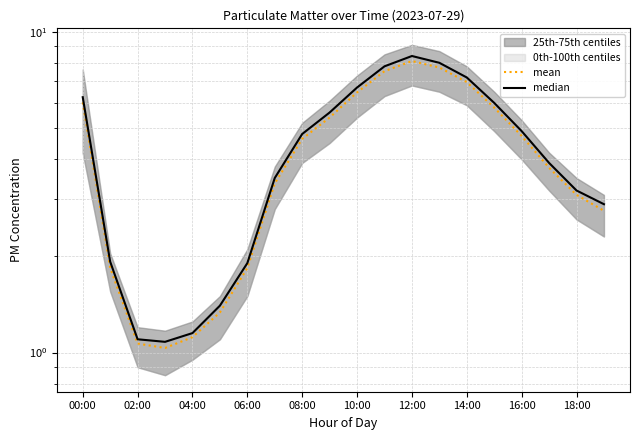

What is the smallest value displayed?

1.0